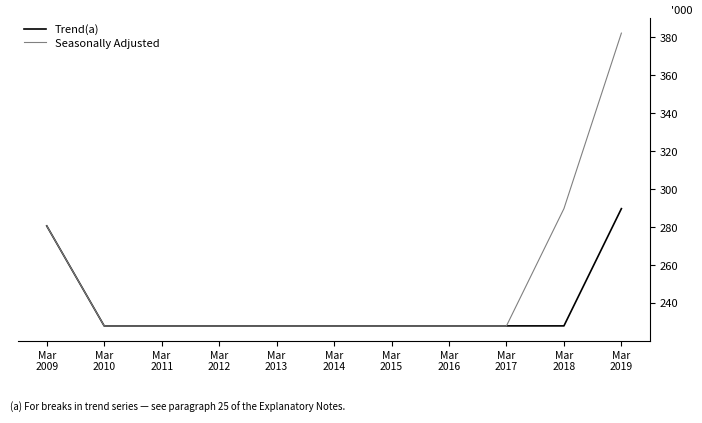

At which label is Seasonally Adjusted closest to 305?

Mar
2018